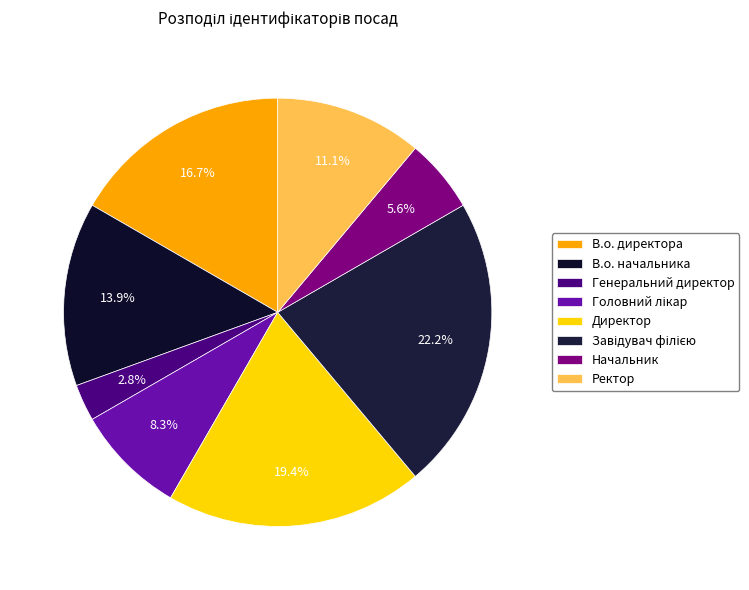

To the nearest percent, what portion does В.о. начальника represent?

14%